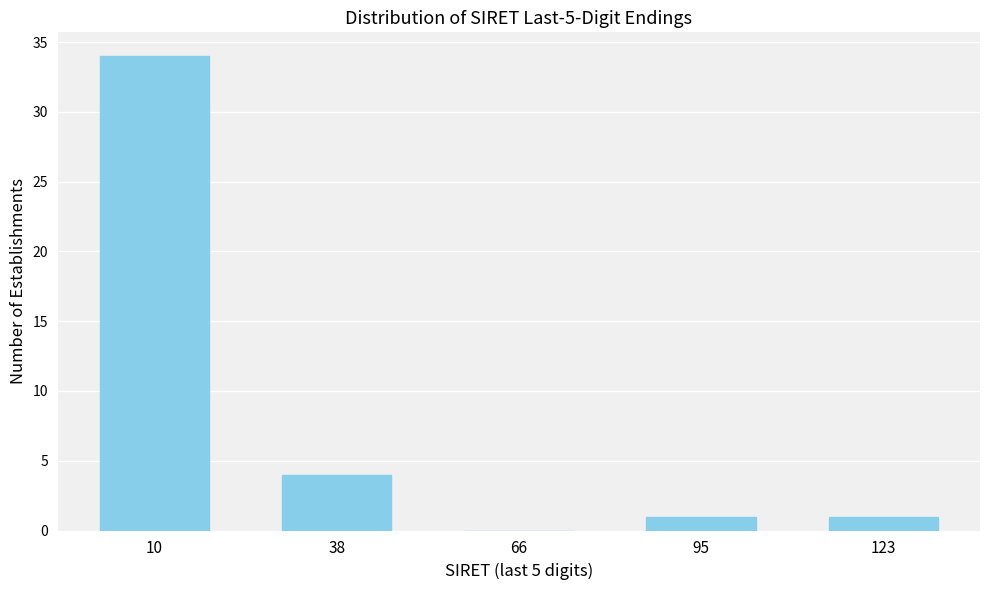

Reading left to right, what are all the values shown in this chart?

10=34	38=4	66=0	95=1	123=1